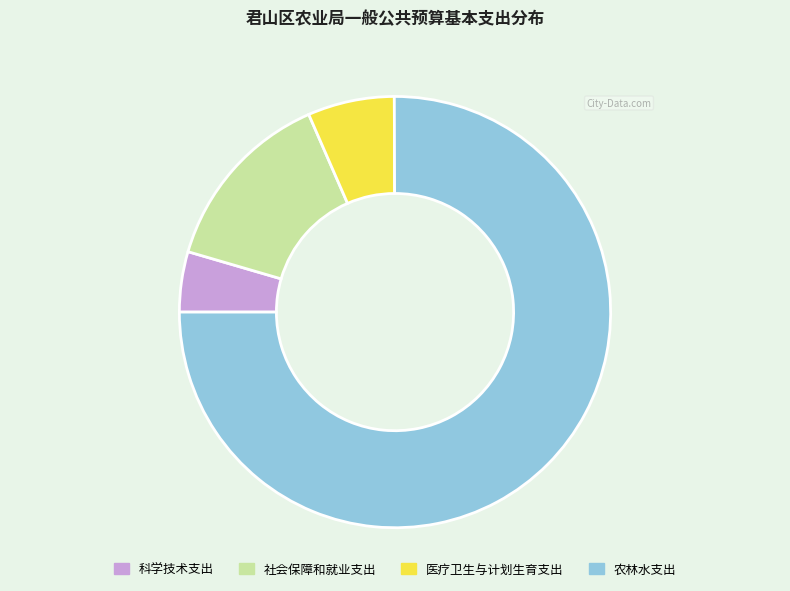

Count the number of slices in the pie.

4